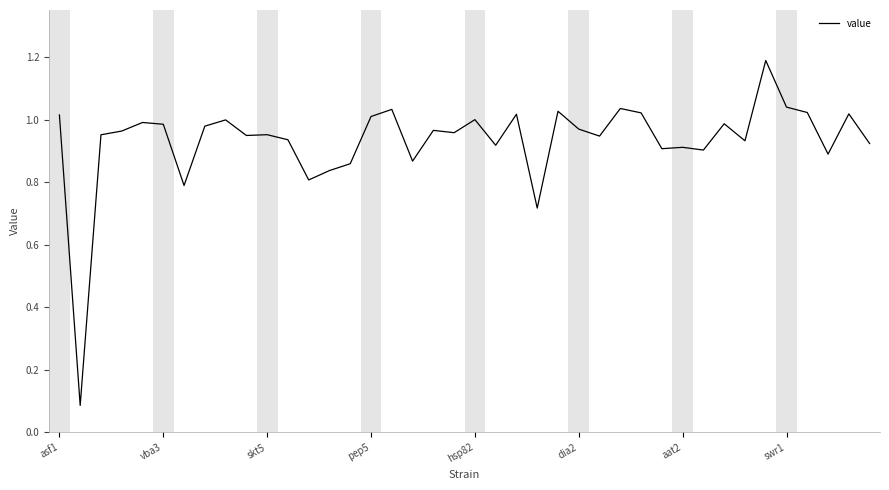

Is this an area chart (filled region under the line)?

No